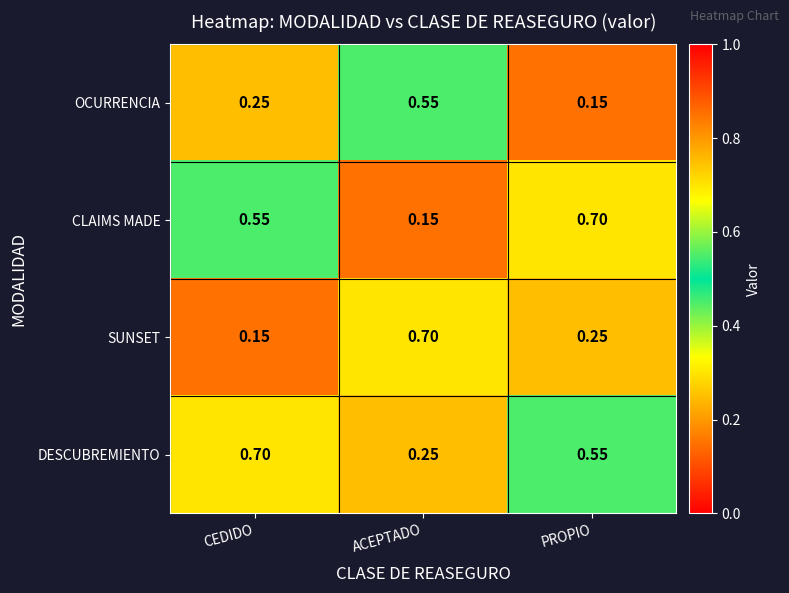

Is the value of OCURRENCIA at CEDIDO greater than the value of CLAIMS MADE at CEDIDO?

No